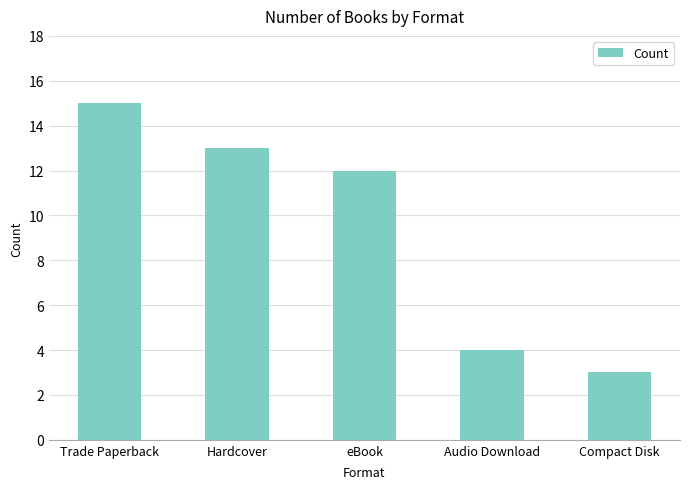

What is the label of the 5th bar from the right?

Trade Paperback